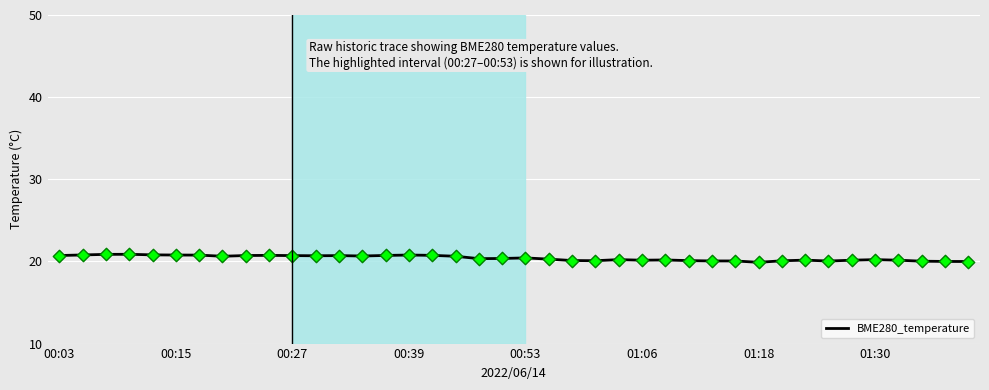

What is the difference between the maximum and minimum values?

1.0